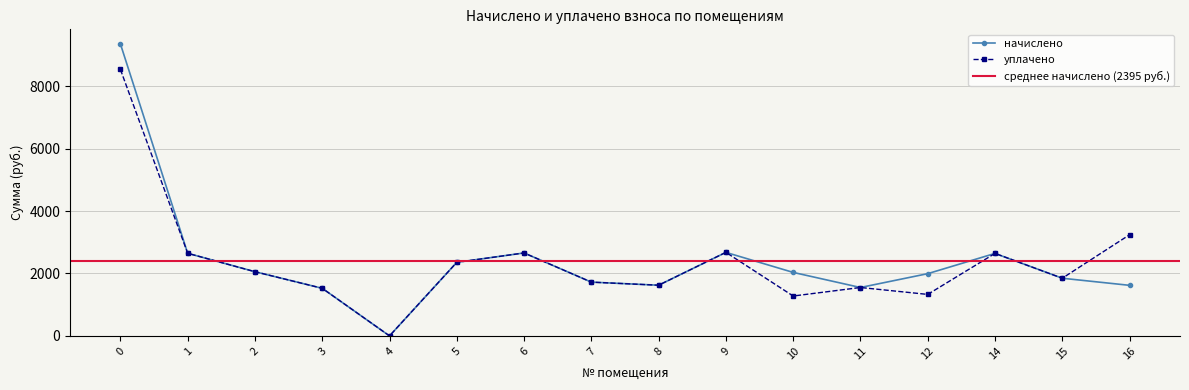

What is the difference between the maximum and minimum values in the уплачено series?

8536.9